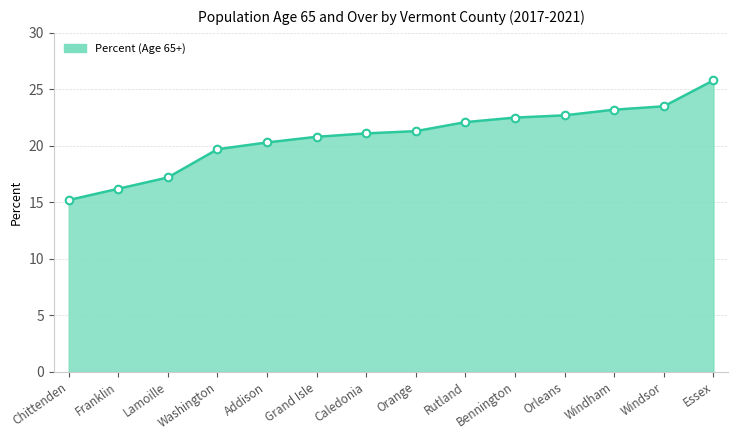

What is the change in value from Franklin to Essex?

+9.6